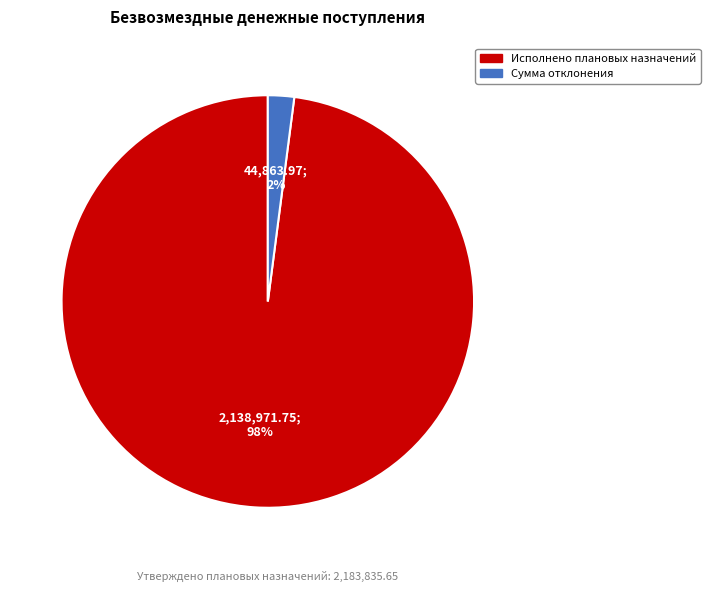

Count the number of slices in the pie.

2